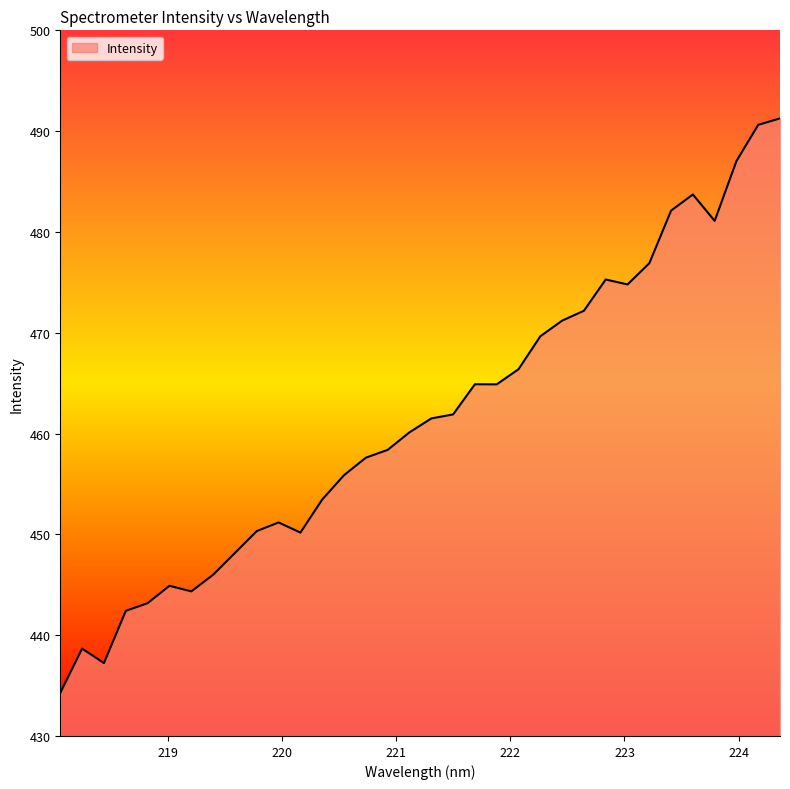

What is the smallest value displayed?

434.3